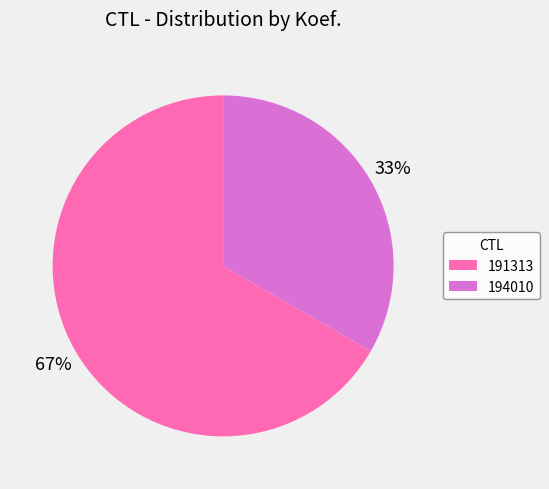

Do 191313 and 194010 together represent more than half of the pie?

Yes